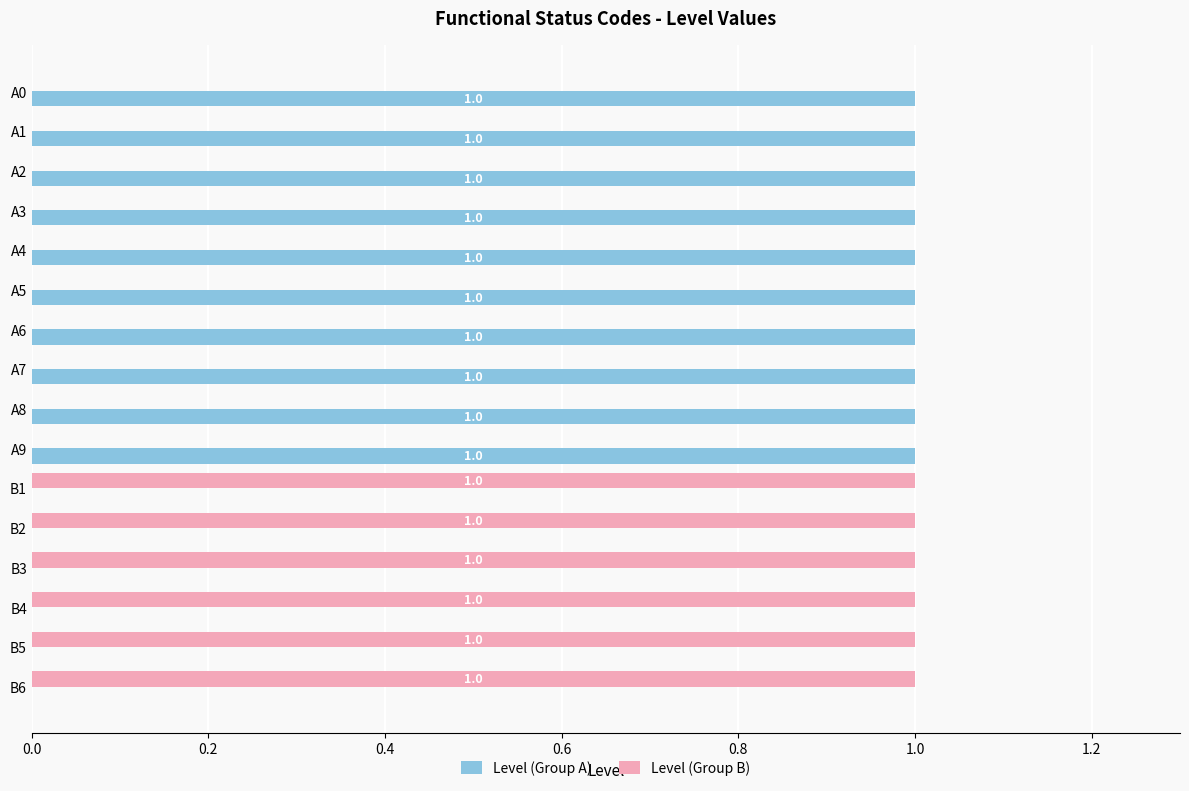

The value of Level (Group B) at A8 is 0. True or false?

True